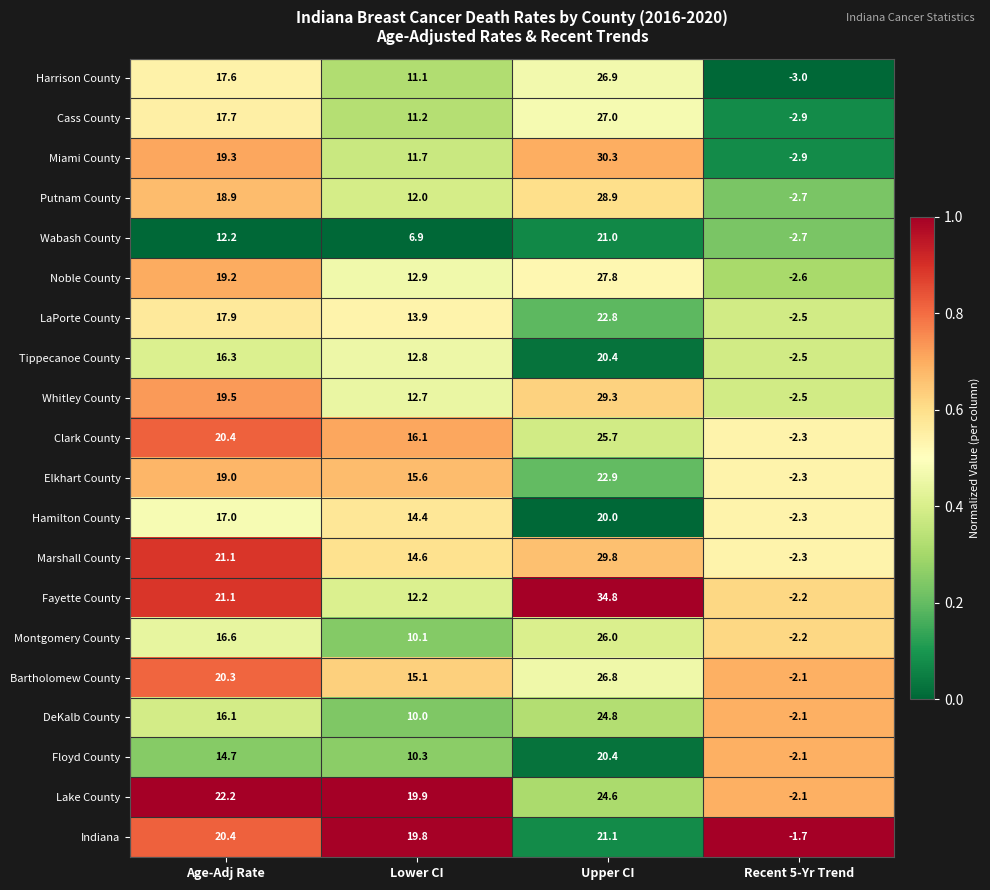

Which series changed the most between Upper CI and Recent 5-Yr Trend?

Fayette County